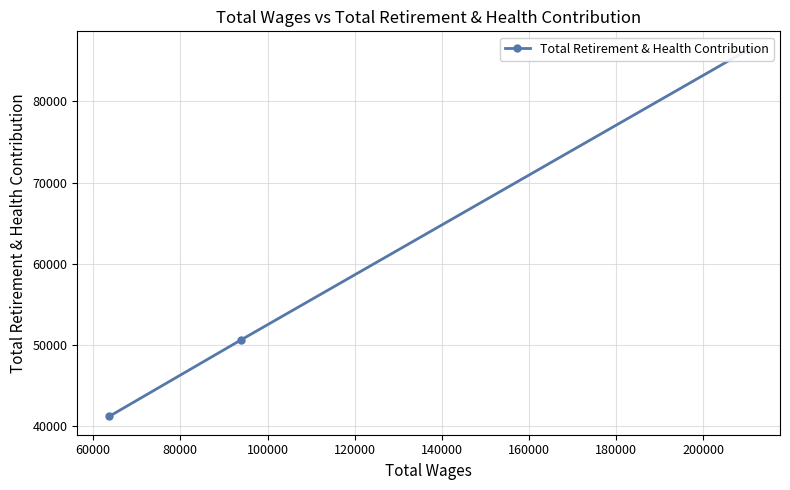

The chart shows a value of 155135 at 40000. True or false?

False